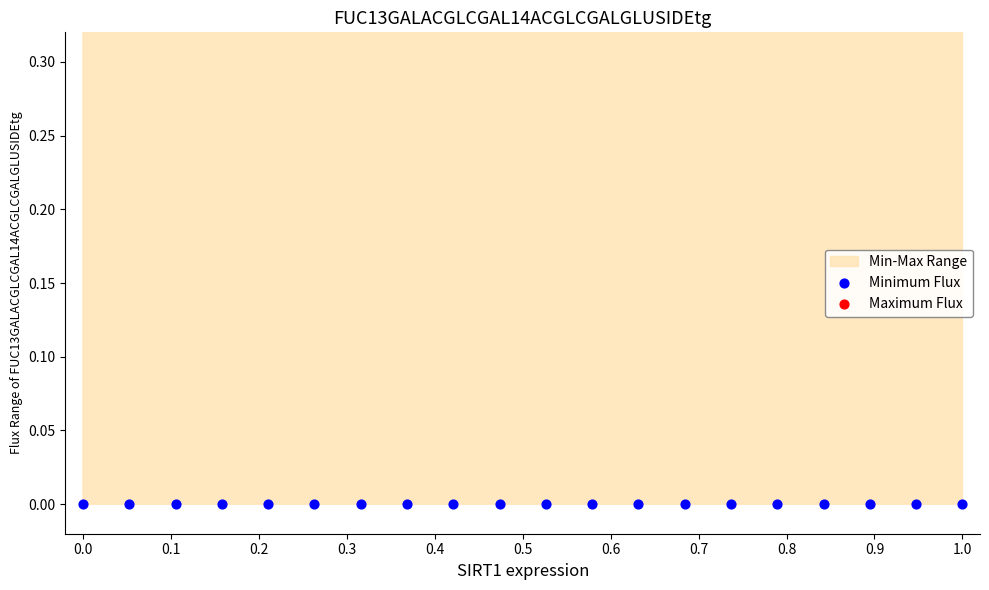

Which series has the largest total across all categories?

Maximum Flux